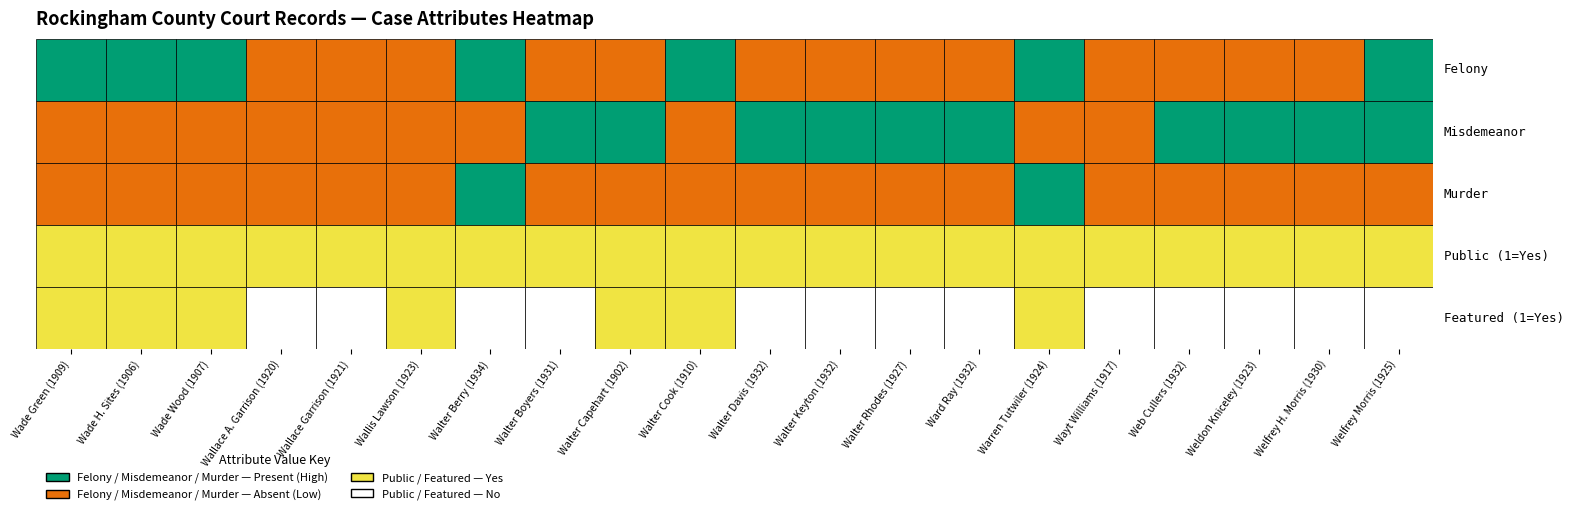

How many categories are shown in the chart?

20